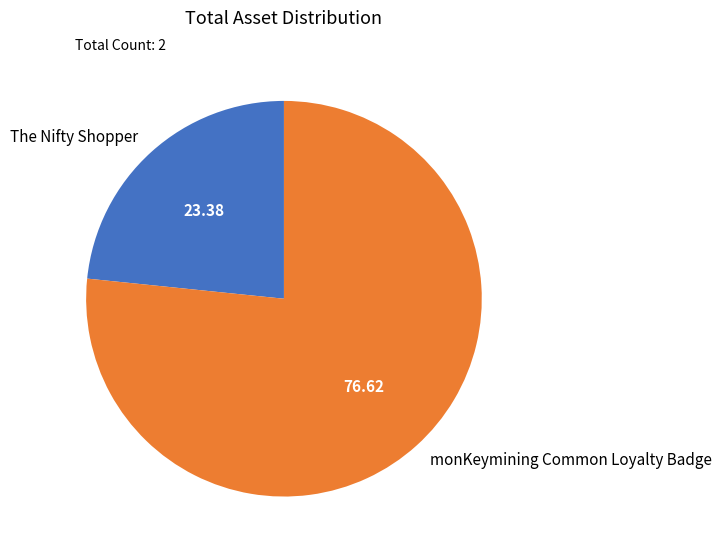

Do monKeymining Common Loyalty Badge and The Nifty Shopper together represent more than half of the pie?

Yes